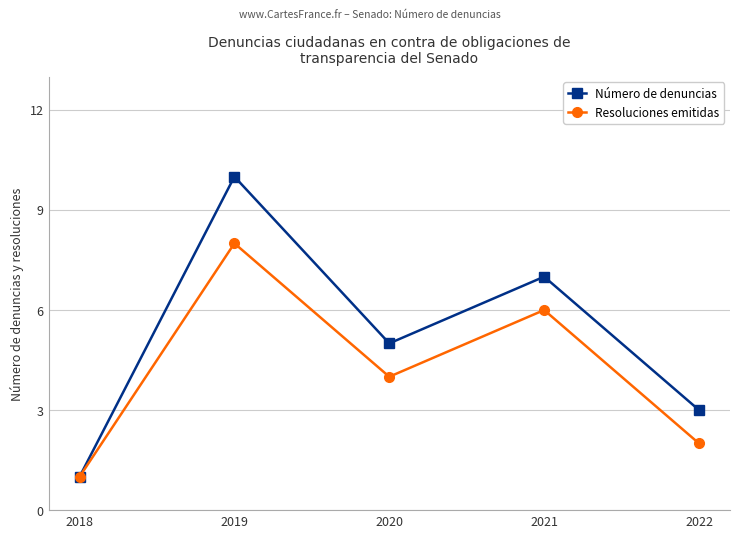

What is the approximate value of Resoluciones emitidas at 2020?

4